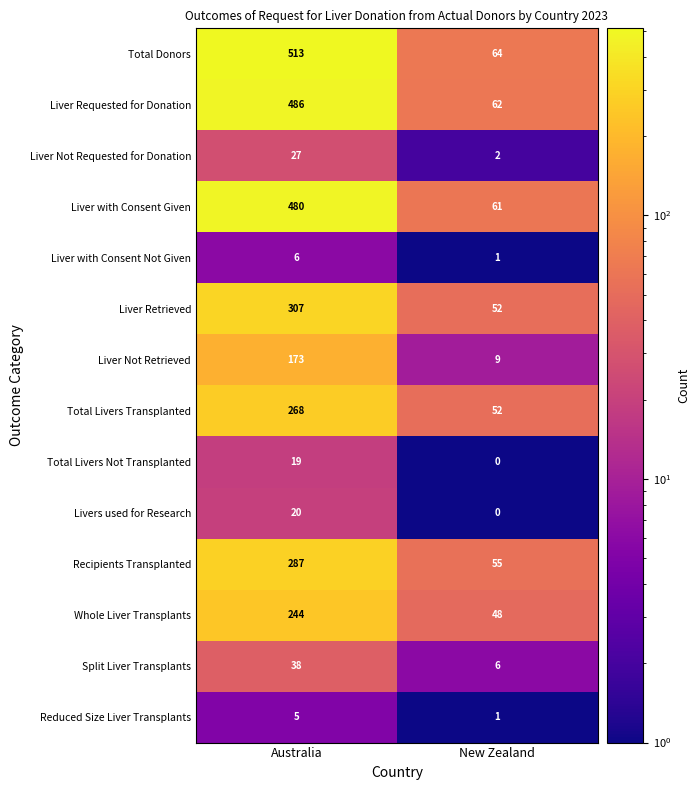

What is the total value across all series at Australia?

2873